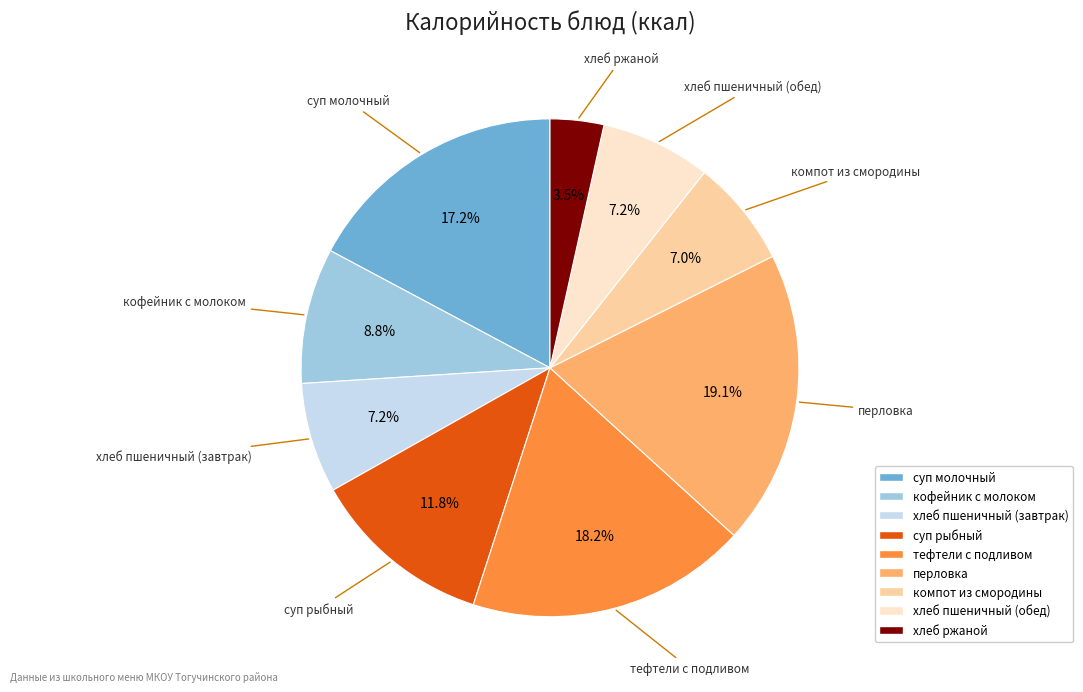

To the nearest percent, what is the difference between the largest and smallest slice percentages?

16%